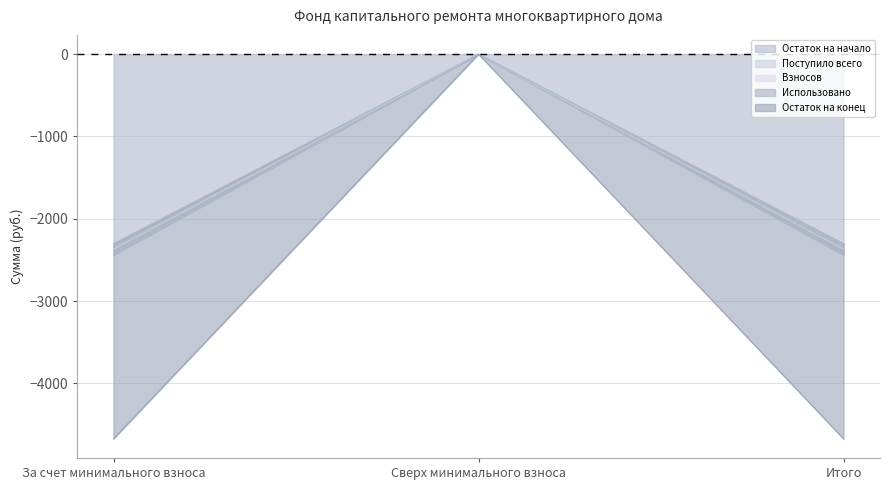

Which has a higher value, За счет минимального взноса or Сверх минимального взноса?

Сверх минимального взноса